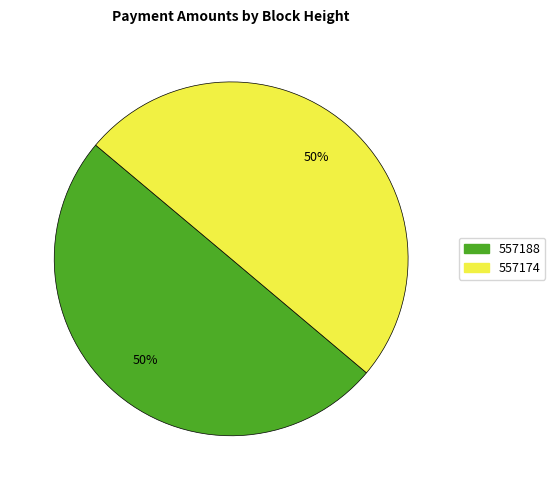

True or false: 557188 accounts for 50% of the total.

True